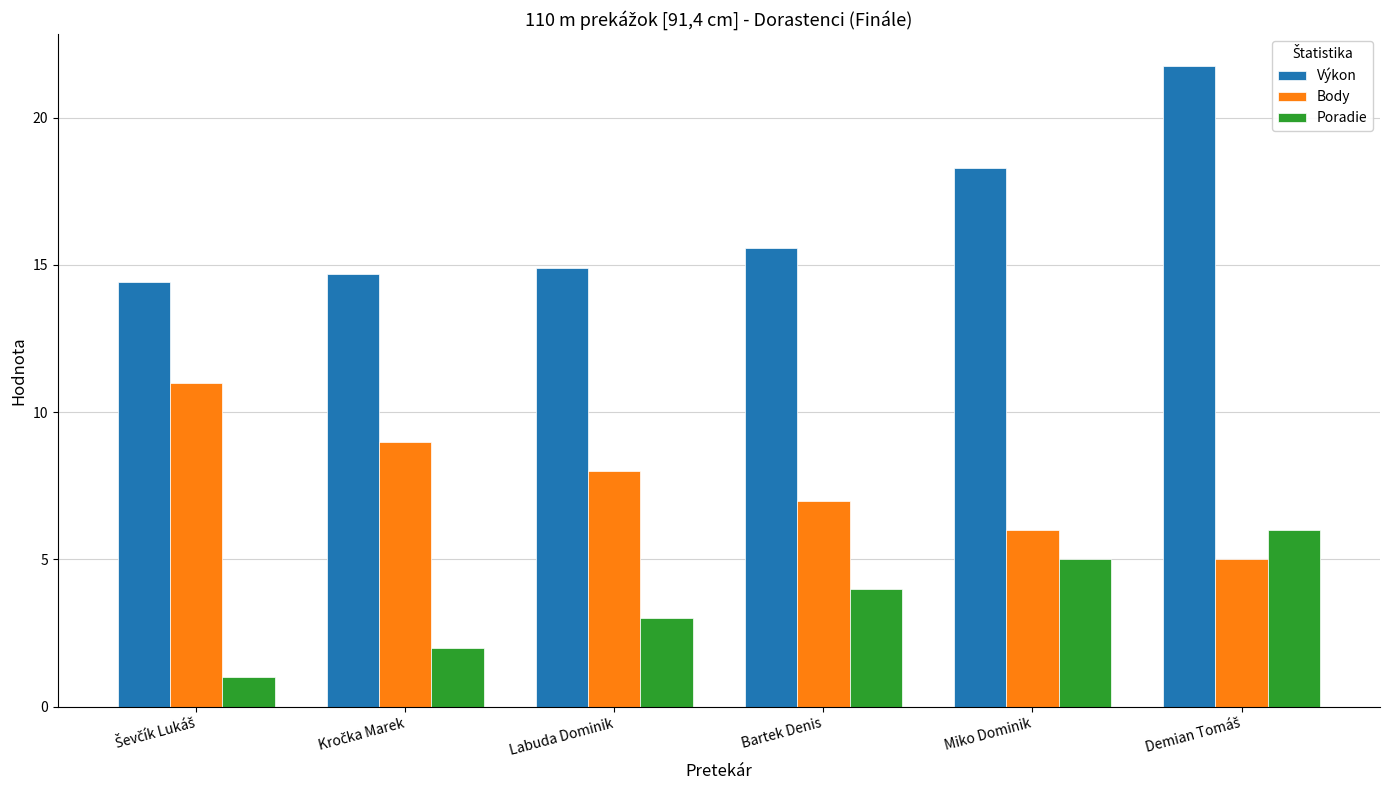

Reading left to right, list all the values displayed in this chart.

Výkon: 14.4	14.7	14.9	15.6	18.3	21.8
Body: 11.0	9.0	8.0	7.0	6.0	5.0
Poradie: 1.0	2.0	3.0	4.0	5.0	6.0